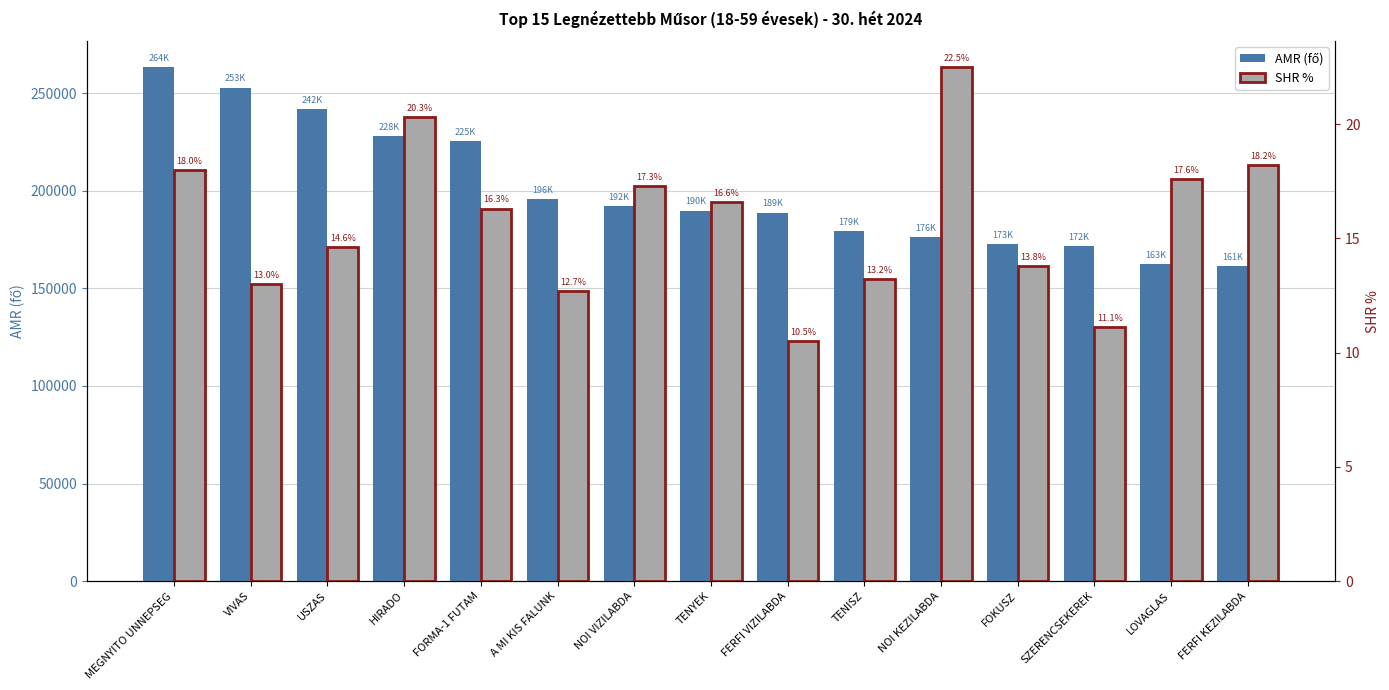

How many data points in AMR (fő) are above 189921?

7